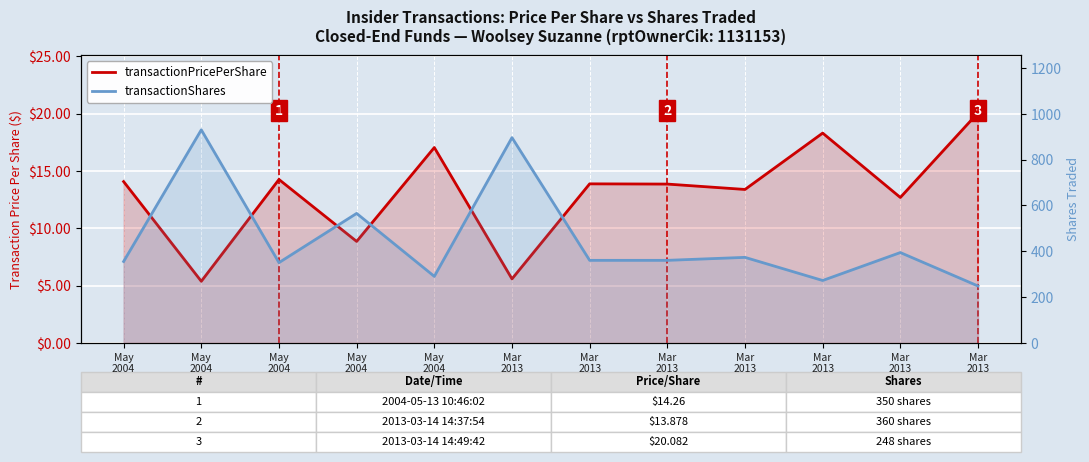

True or false: transactionPricePerShare and transactionShares intersect in this chart.

False